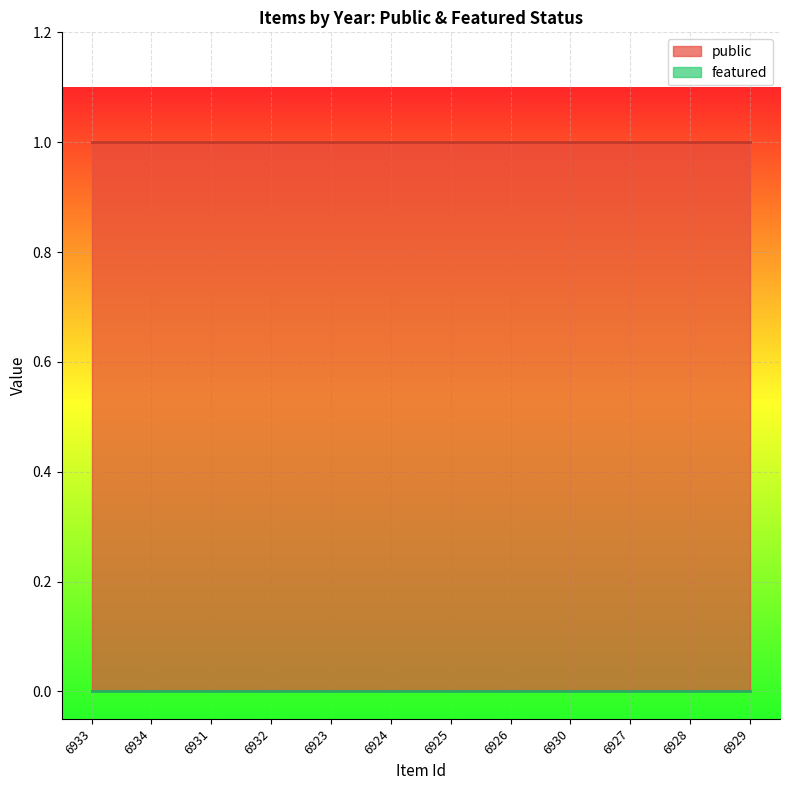

How many lines are shown in the chart?

2